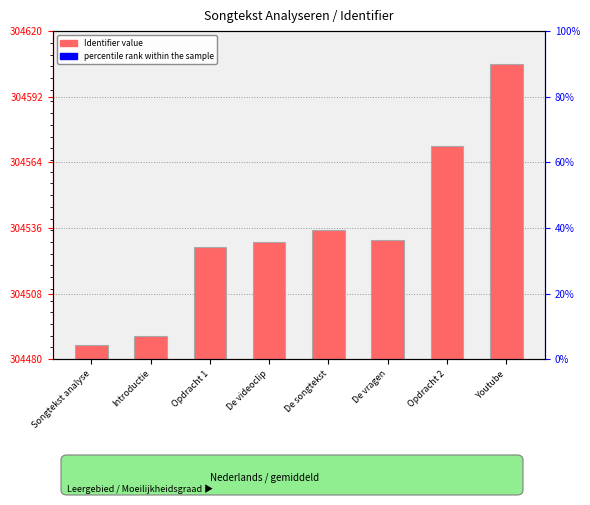

Which has a higher value, De vragen or De songtekst?

De songtekst